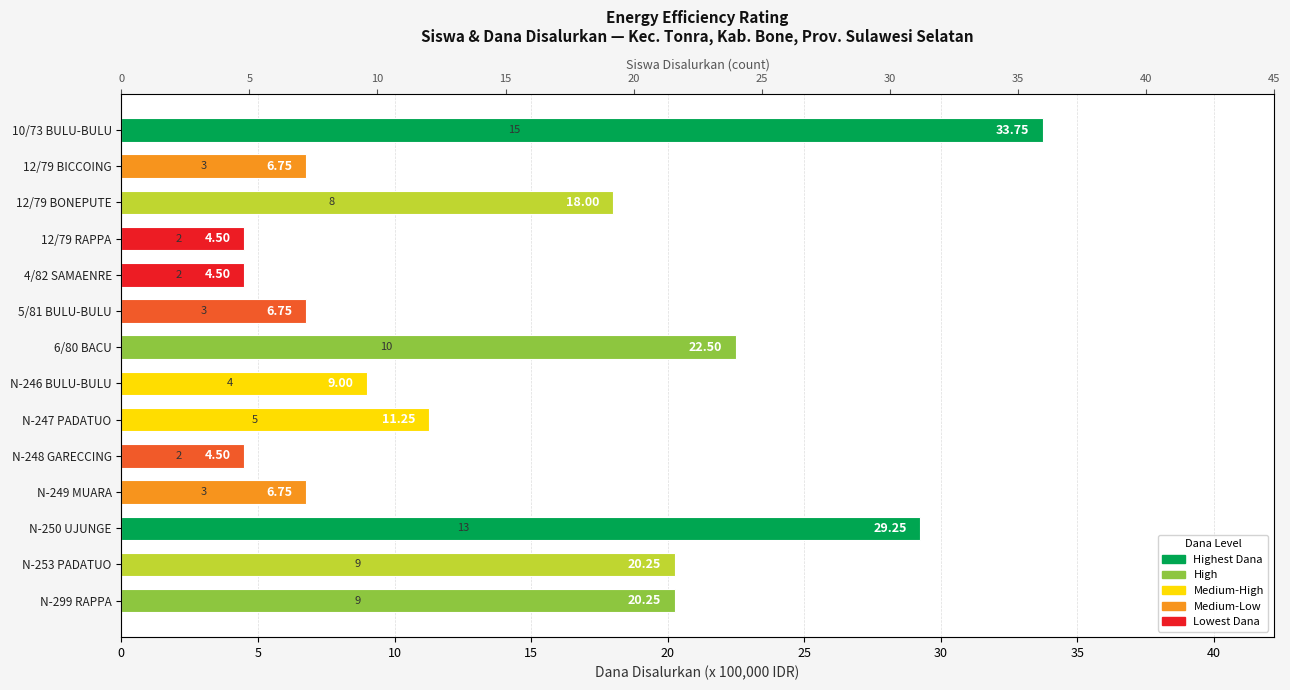

The Siswa Disalurkan series shows 12.4 at N-253 PADATUO. True or false?

False